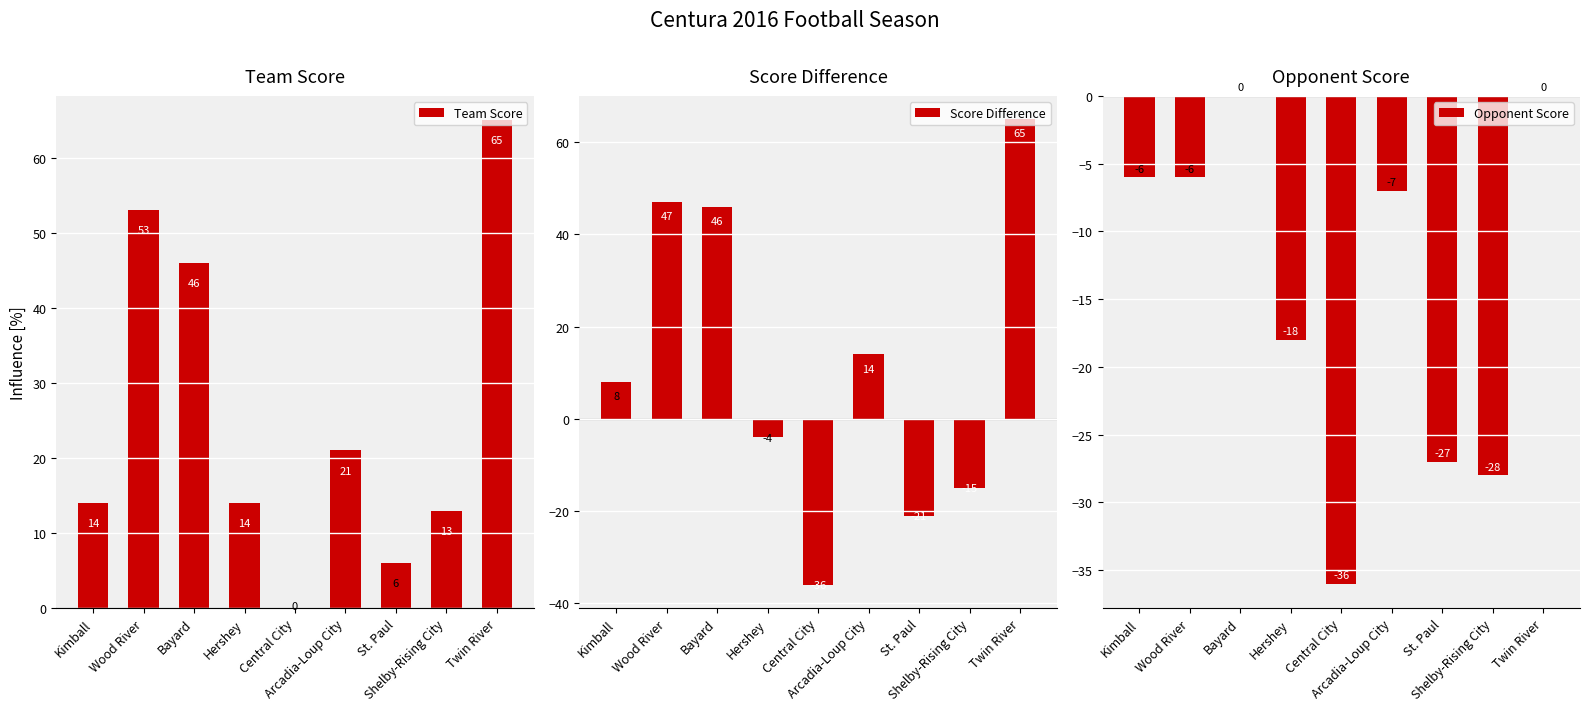

How many values in the Opponent Score series exceed -7?

4